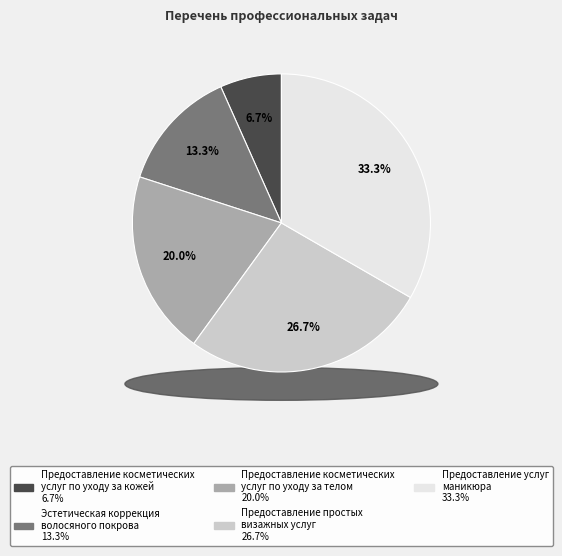

How many segments does this pie chart have?

5